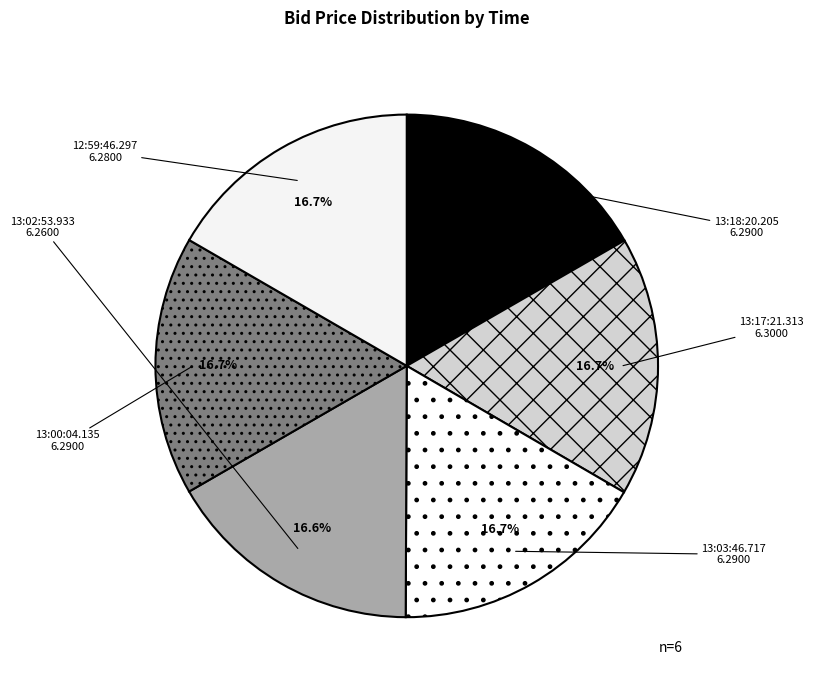

How many segments does this pie chart have?

6